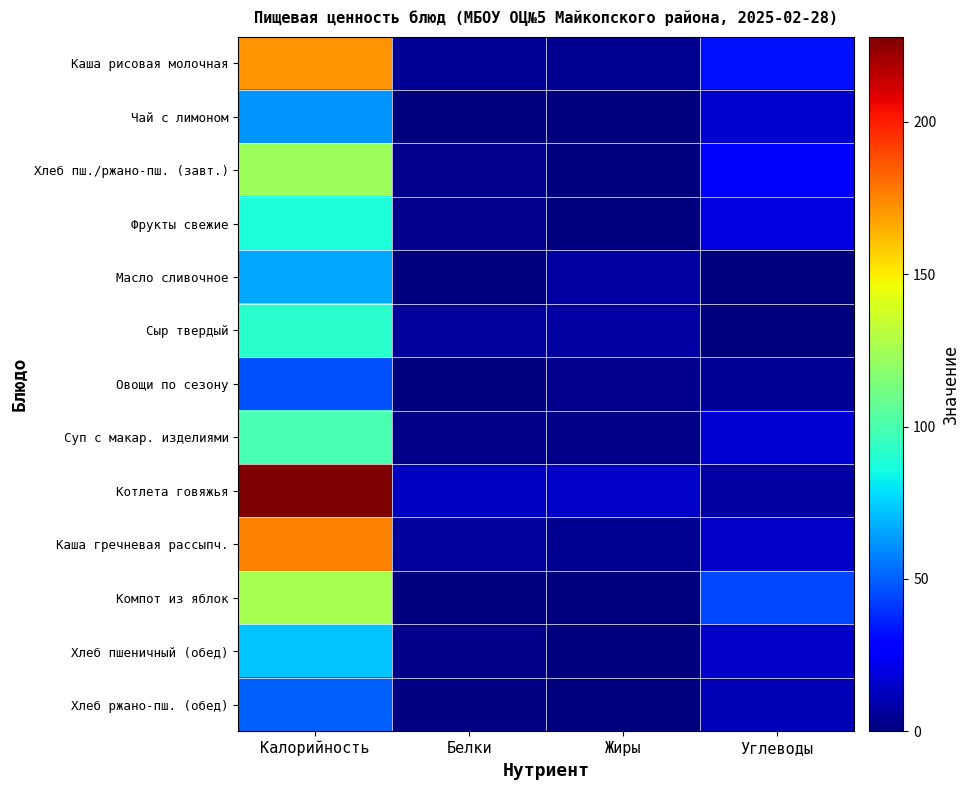

How many data points does each series have?

4